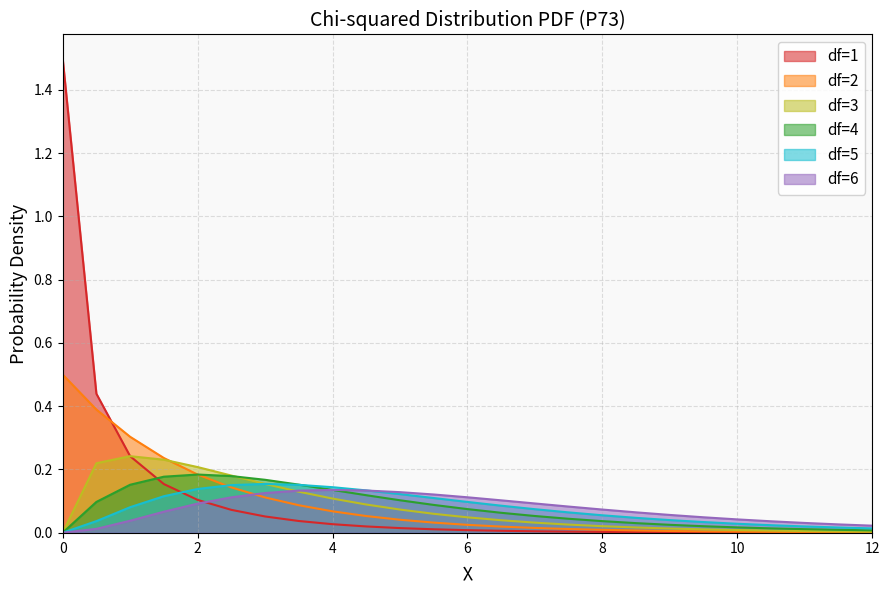

At how many categories does at least one series exceed 0?

25